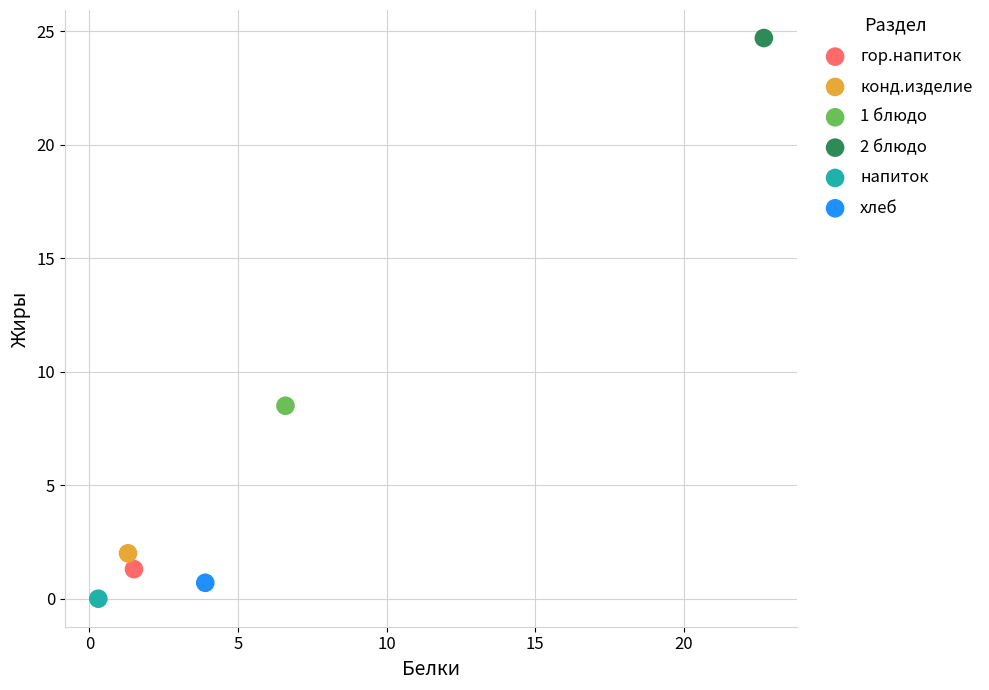

Which series reaches the maximum Y coordinate?

2 блюдо